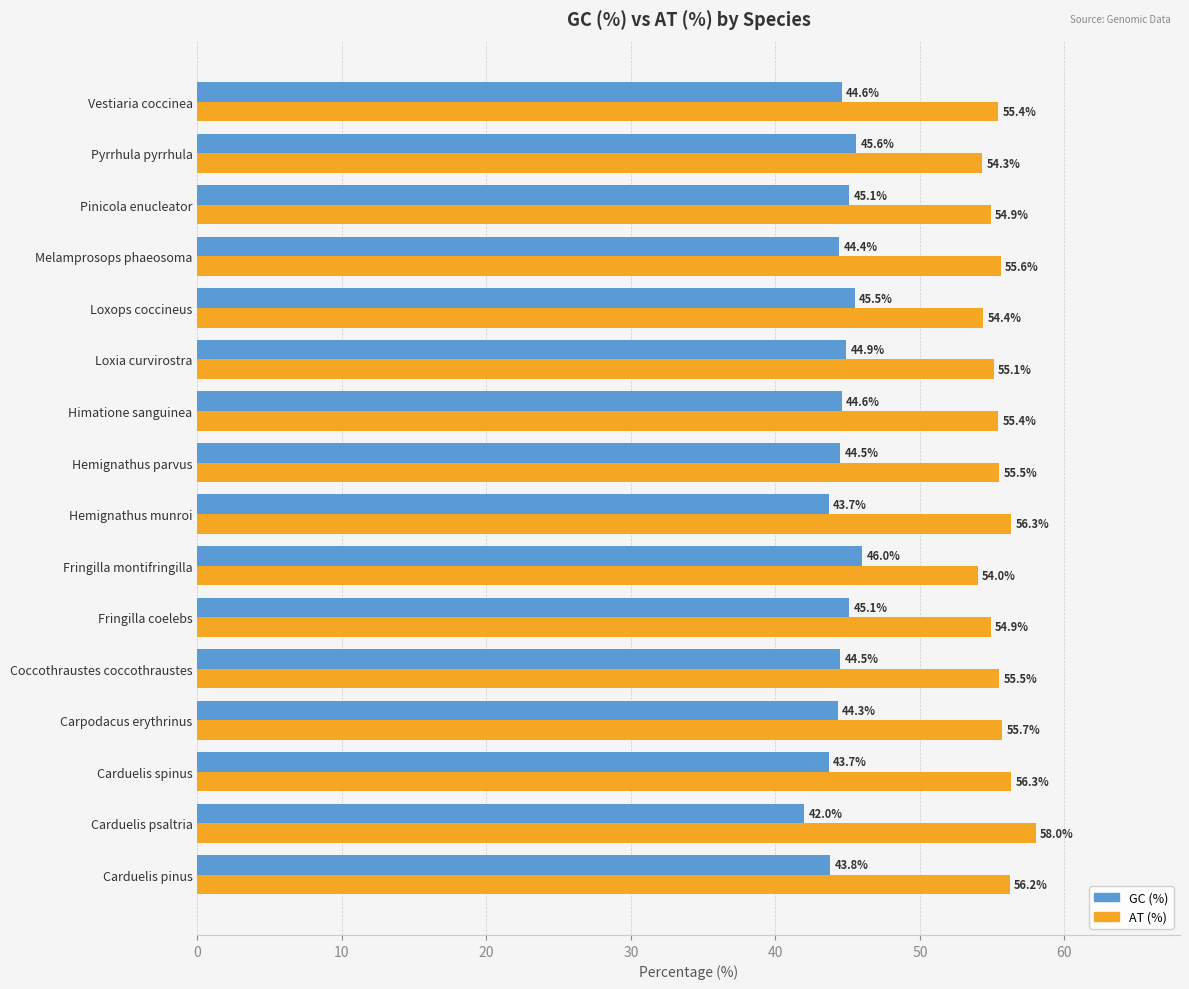

The GC (%) series shows 45.5 at Loxops coccineus. True or false?

True